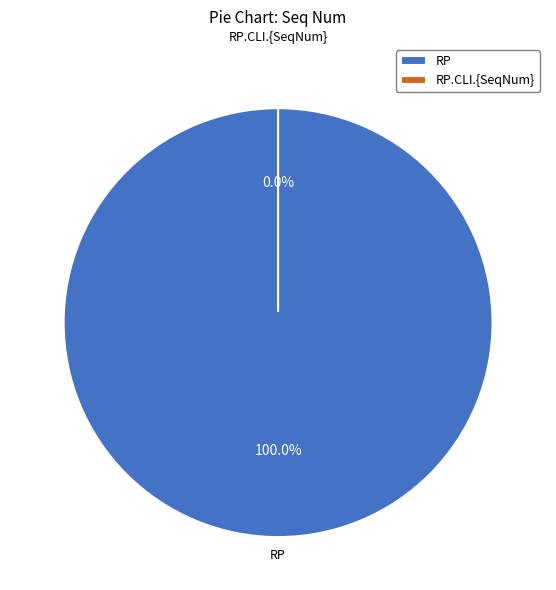

Is there any slice that represents more than half of the pie?

Yes